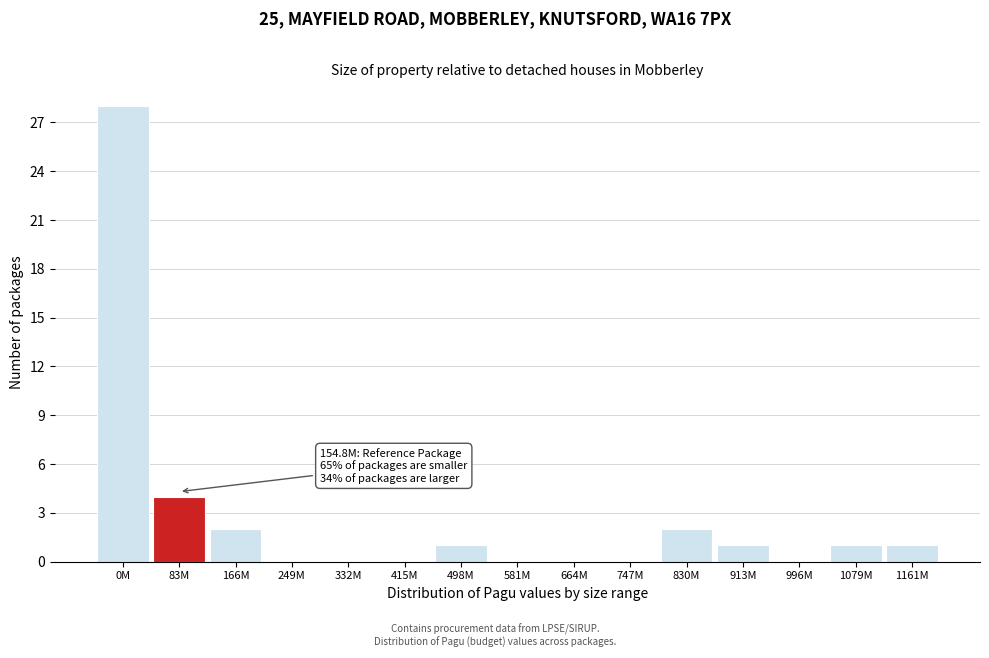

Reading right to left, transcribe all the data shown in this chart.

1161M=1	1079M=1	996M=0	913M=1	830M=2	747M=0	664M=0	581M=0	498M=1	415M=0	332M=0	249M=0	166M=2	83M=4	0M=28